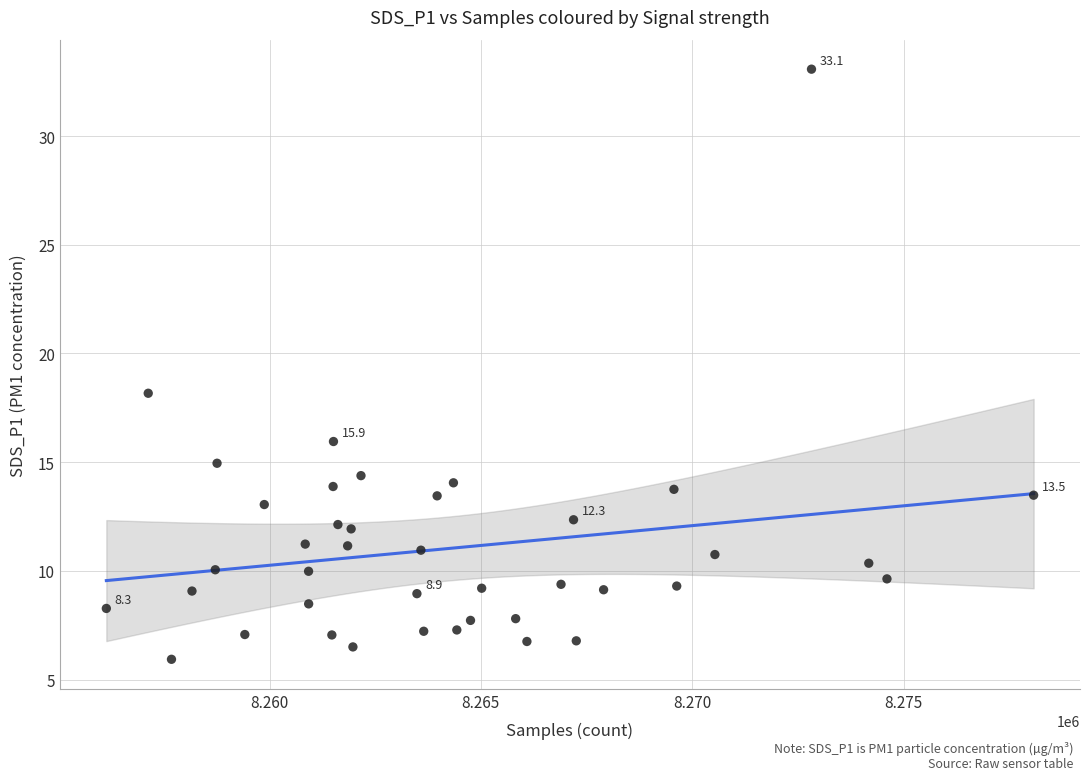

What Y value in the scatter plot is closest to 19?

18.2